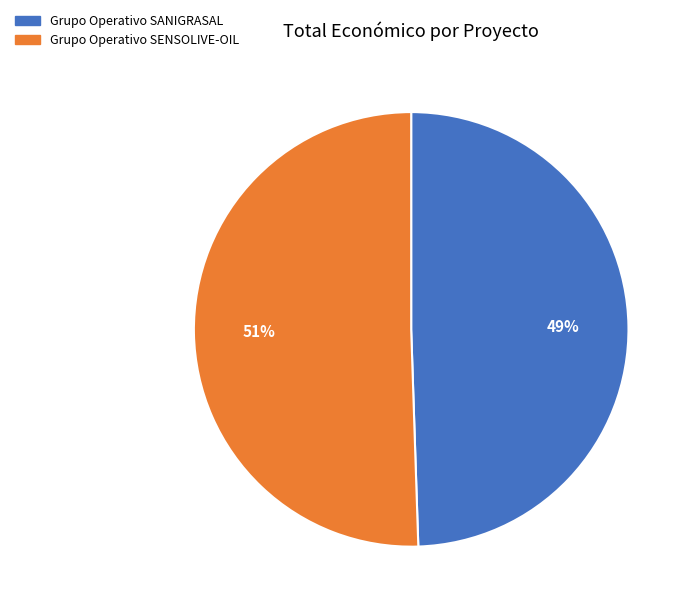

Does any single category account for the majority?

Yes